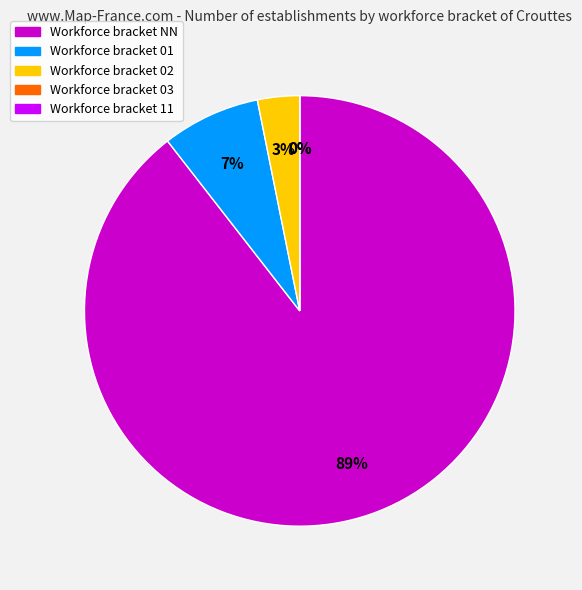

Which category has the smallest portion of the pie?

03